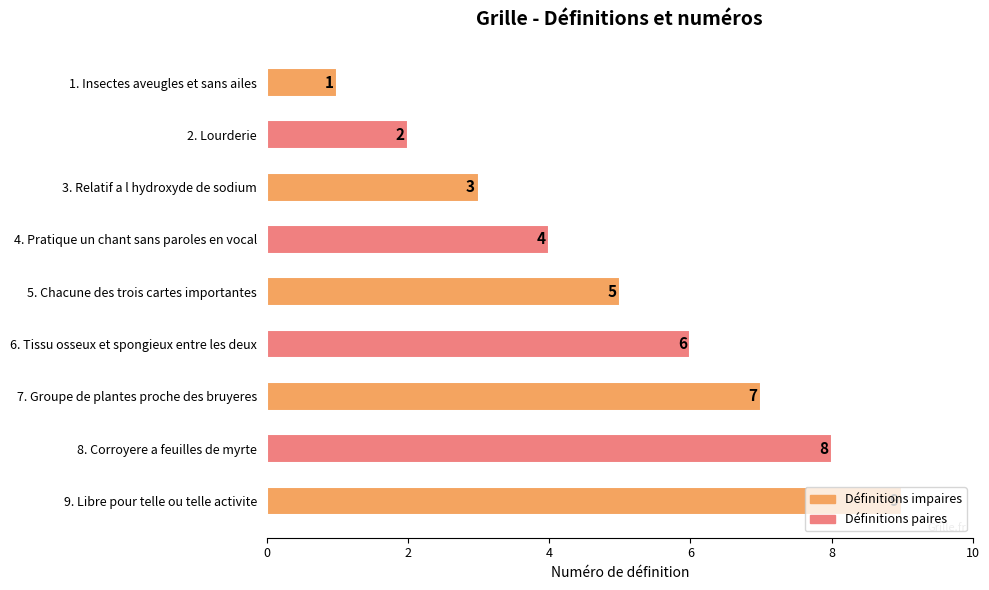

Is it true that the value at 5. Chacune des trois cartes importantes is 5?

True